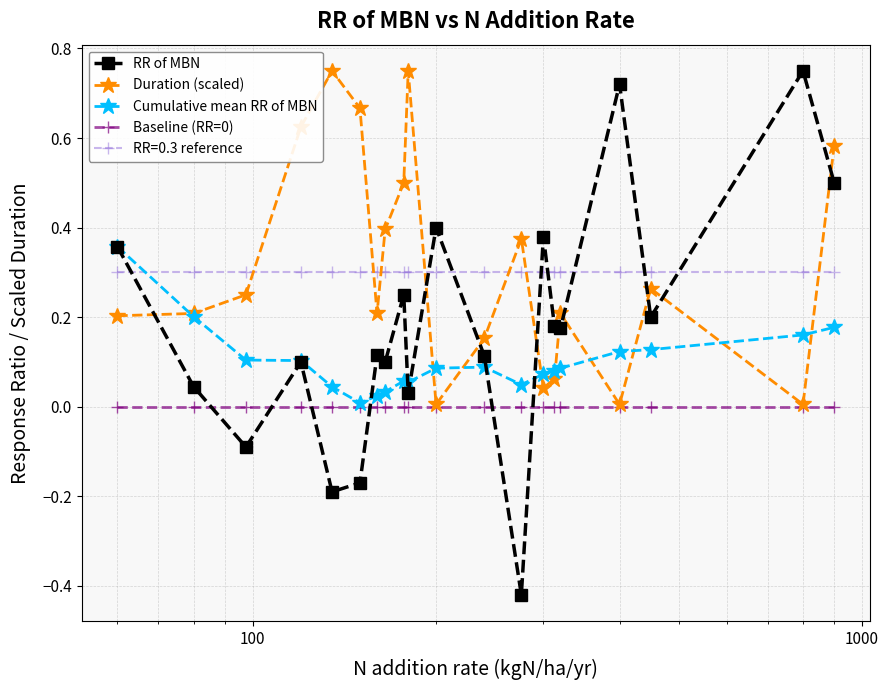

Which series has the largest range (max minus min)?

RR of MBN